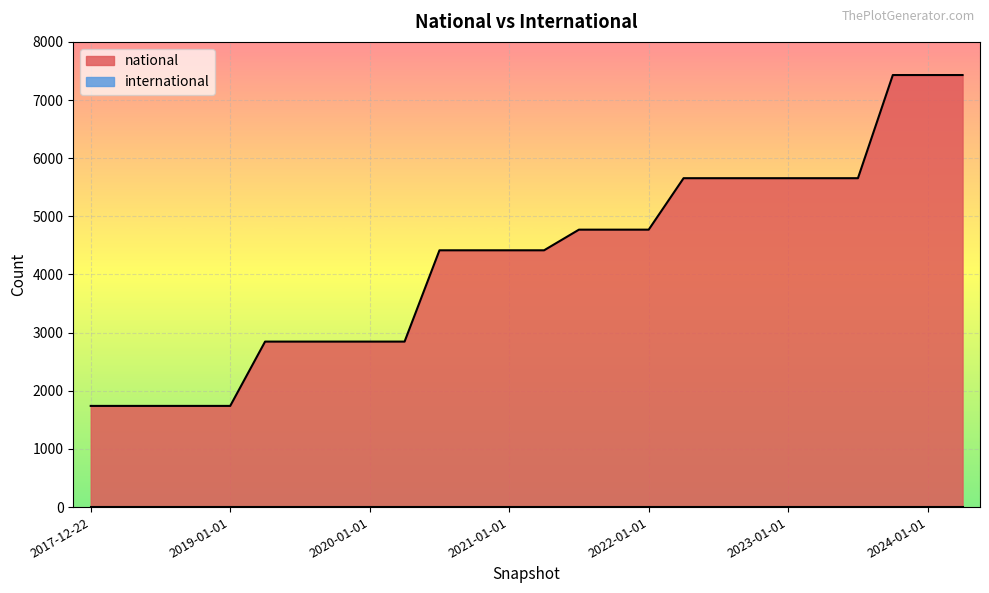

What is the average value?

4274